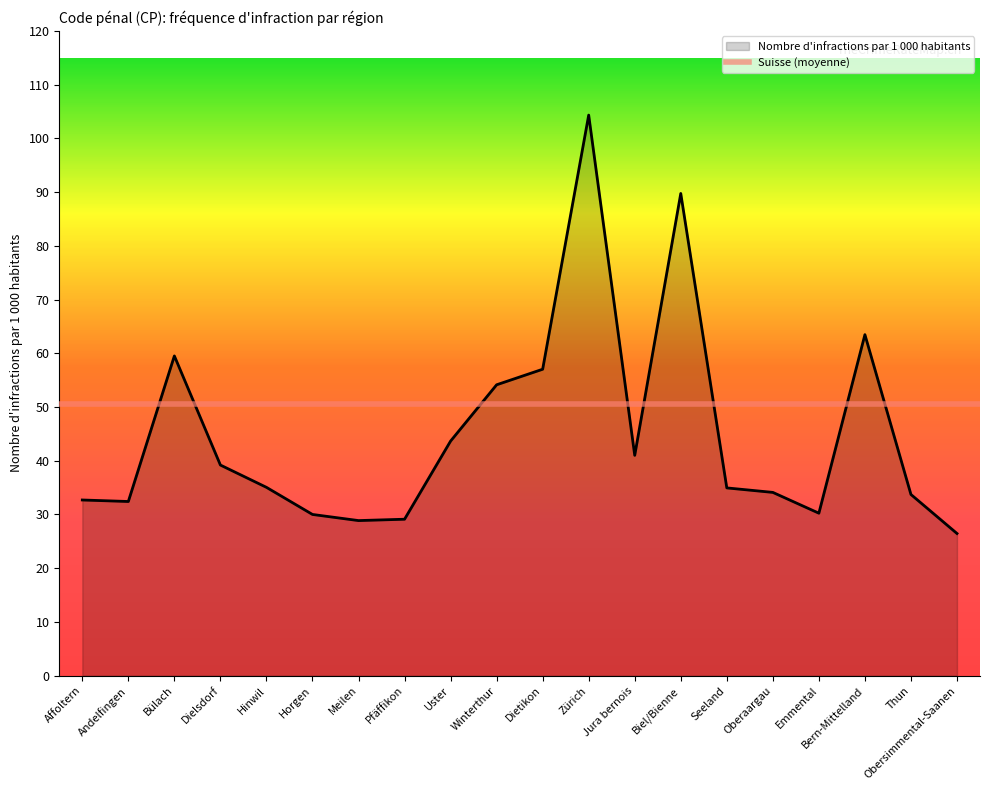

At which category does the data reach its first local peak?

Bülach